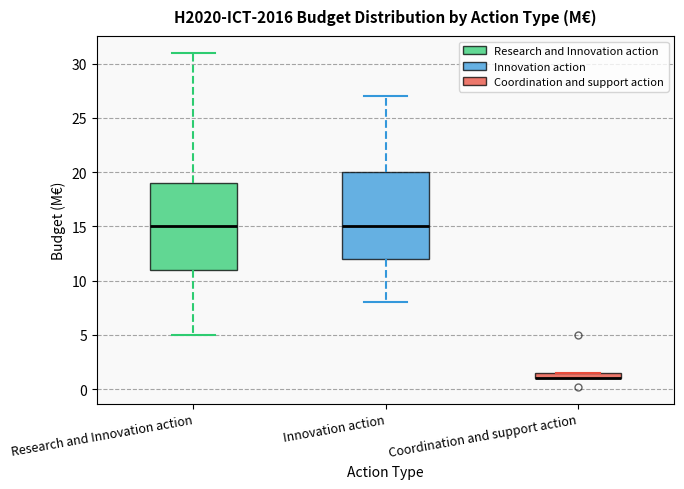

Where is the lower edge of the box for Coordination and support action on the y-axis? The values are not printed on the chart, so give them approximately, as read against the axis.

1.0